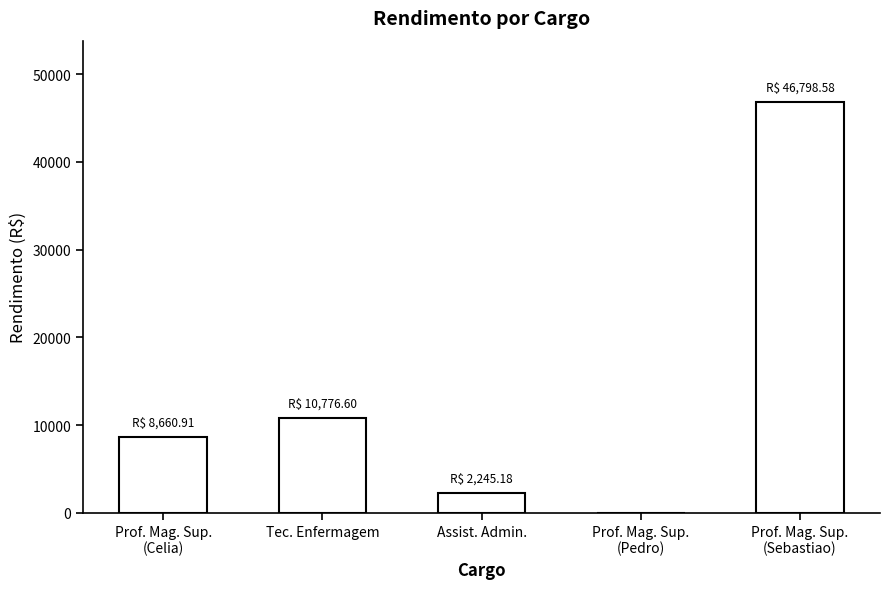

Reading left to right, list all the values displayed in this chart.

8660.9	10776.6	2245.2	0.0	46798.6